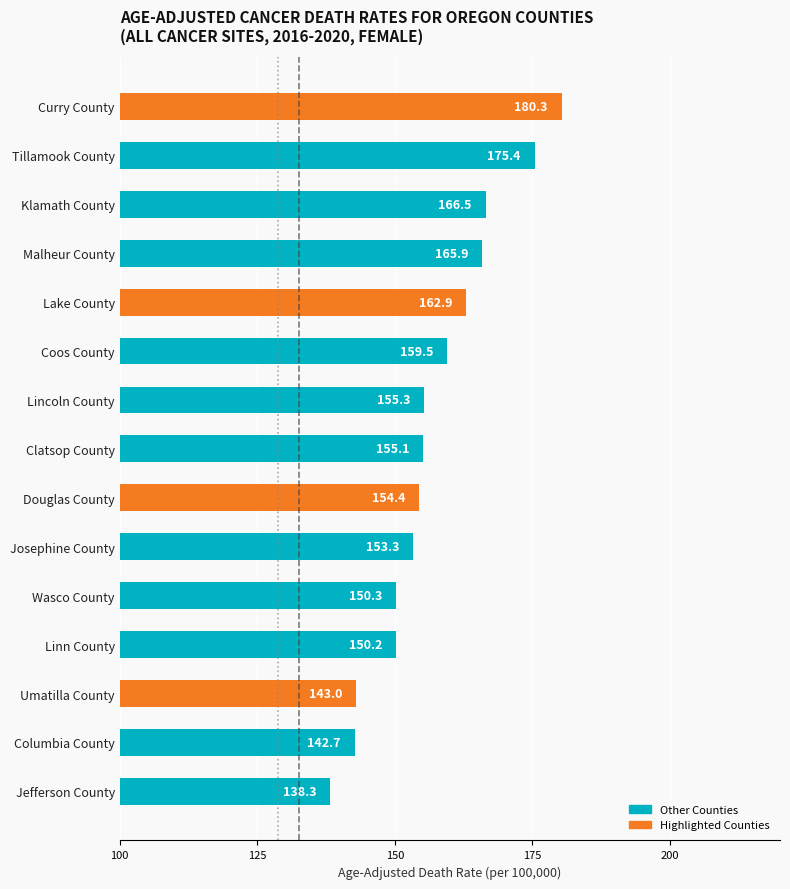

List the labels in order of value, smallest first.

Jefferson County, Columbia County, Umatilla County, Linn County, Wasco County, Josephine County, Douglas County, Clatsop County, Lincoln County, Coos County, Lake County, Malheur County, Klamath County, Tillamook County, Curry County